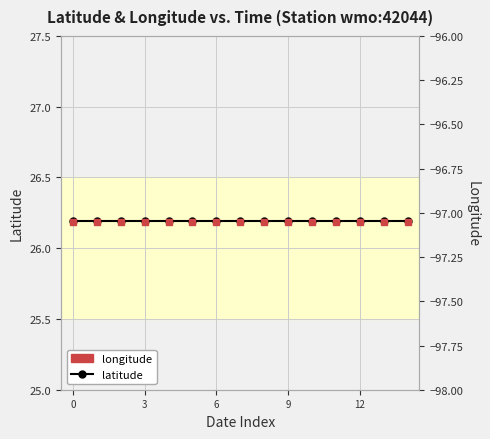

The latitude series shows 26.2 at 6. True or false?

True